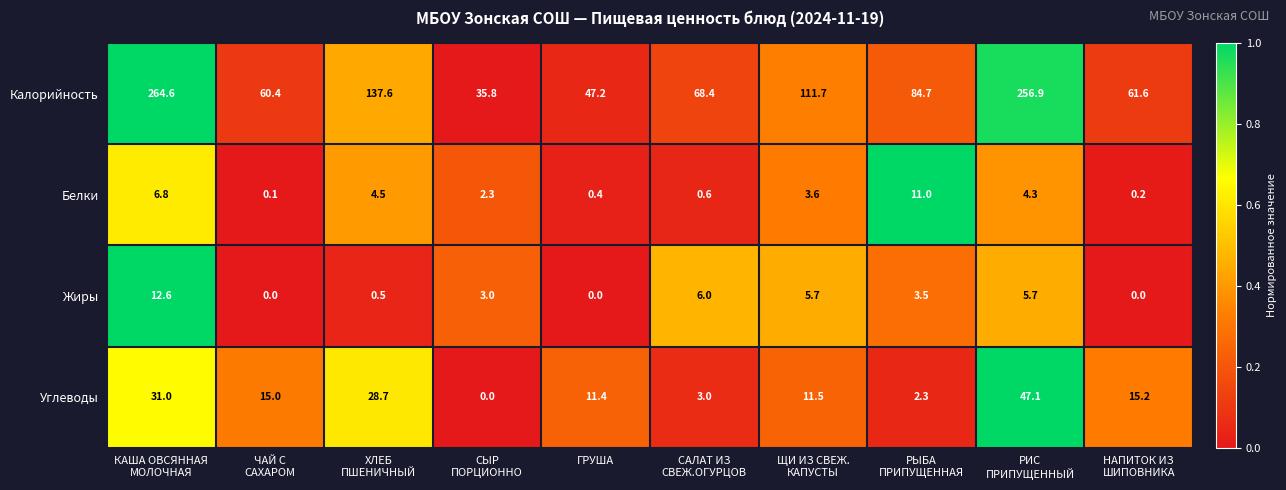

What is the sum of all Углеводы values?

165.2